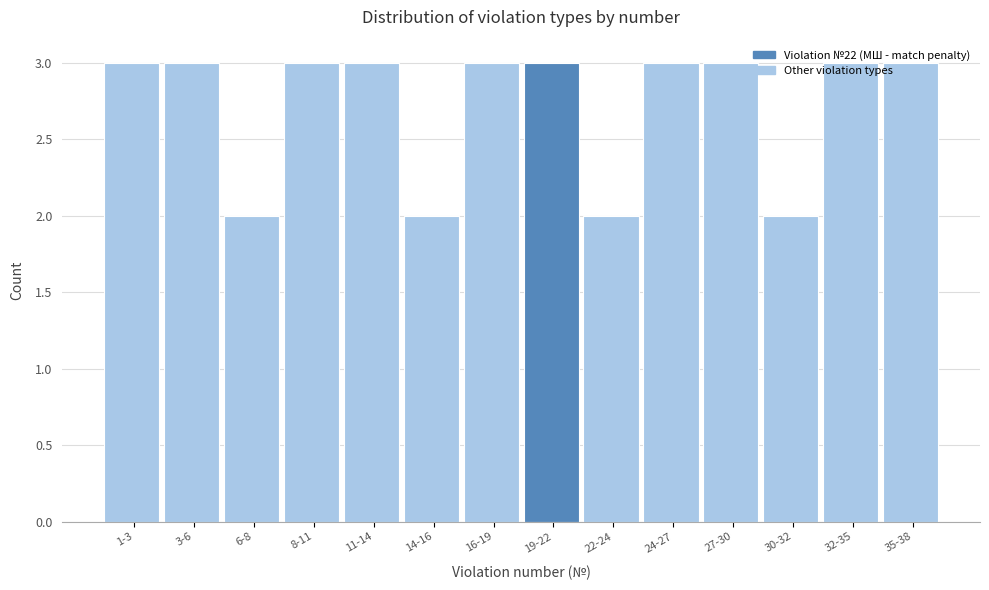

What position from the left is 24-27?

10